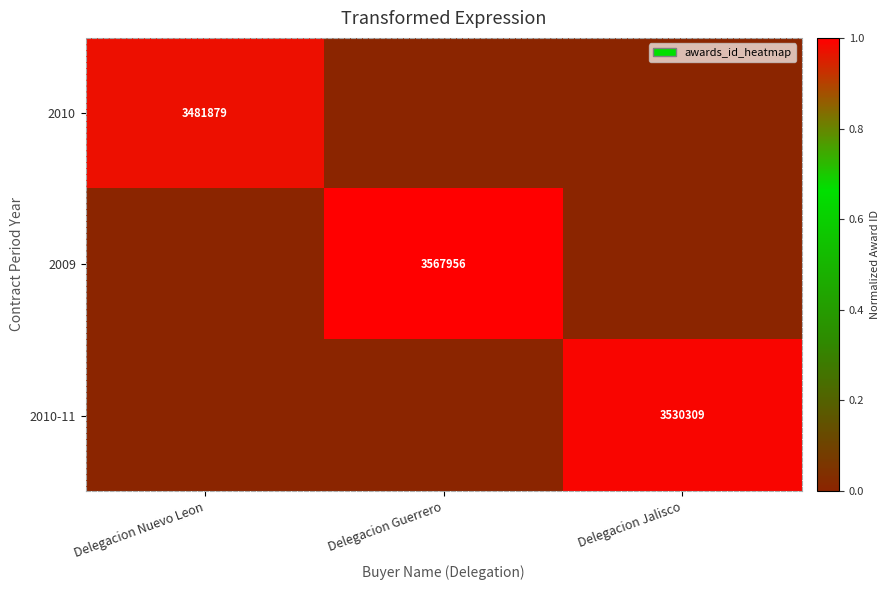

Is the value of 2010-11 at Delegacion Jalisco greater than the value of 2009 at Delegacion Guerrero?

No